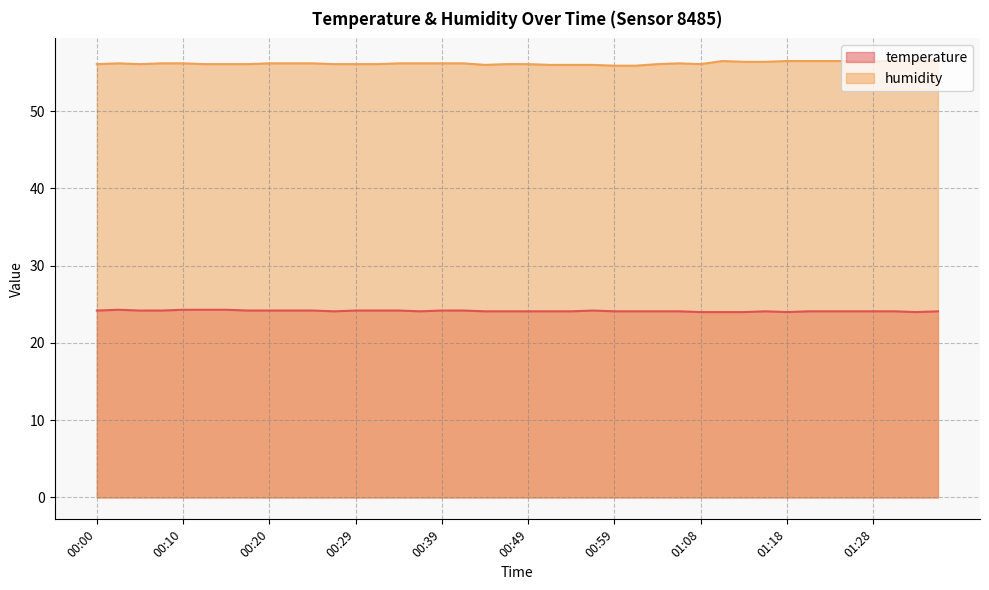

The value of temperature at 01:01 is 24.1. True or false?

True